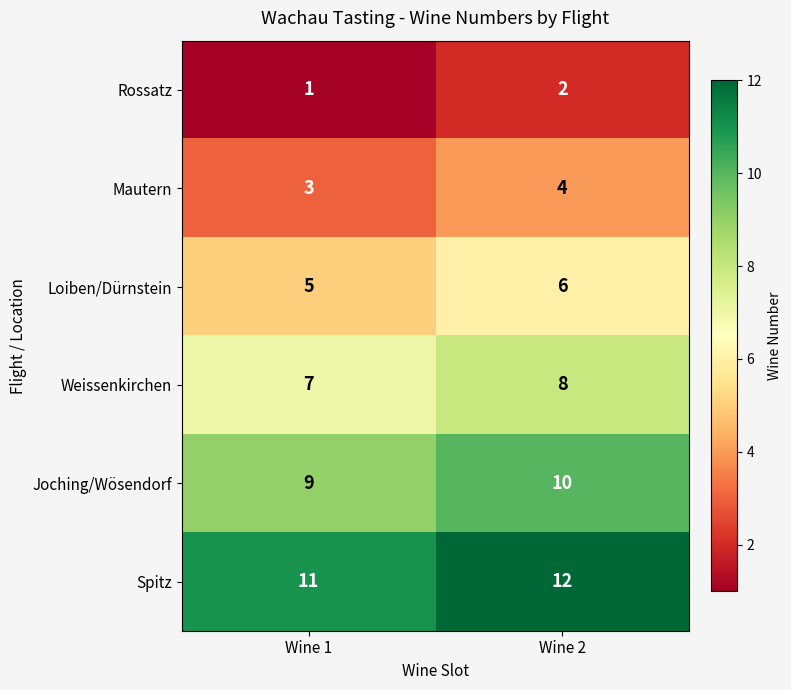

At which category is the sum across all series the highest?

Wine 2